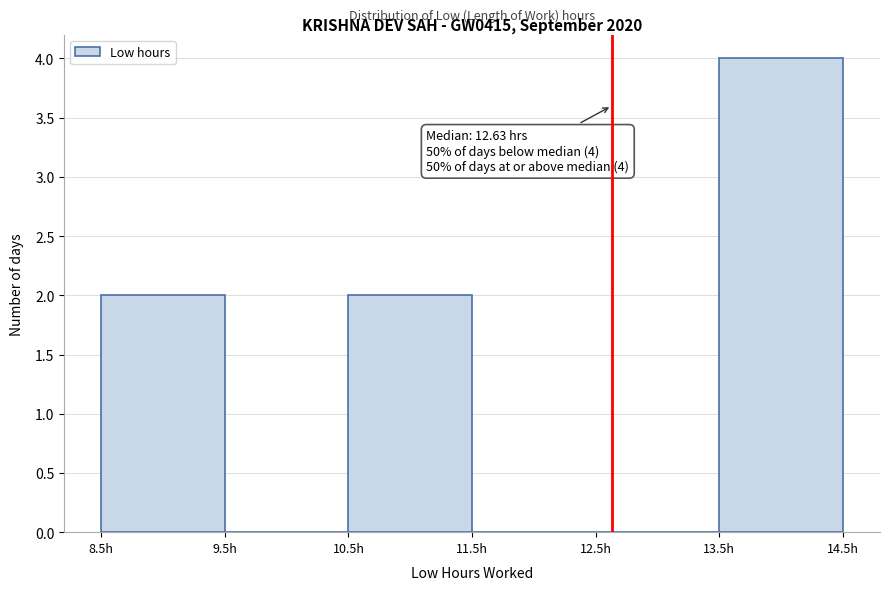

Over which range of the x-axis is the bar tallest?

13.5 to 14.5